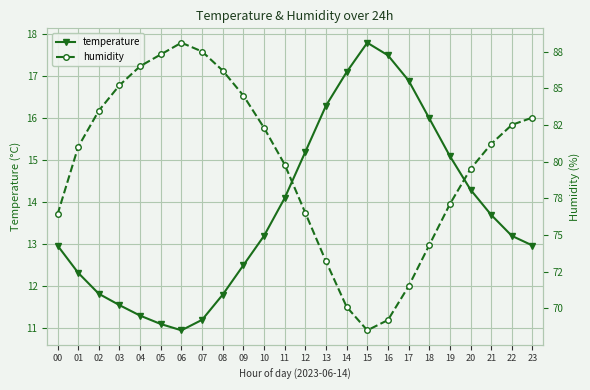

Reading left to right, extract all data points from this chart.

temperature: 13.0	12.3	11.8	11.6	11.3	11.1	10.9	11.2	11.8	12.5	13.2	14.1	15.2	16.3	17.1	17.8	17.5	16.9	16.0	15.1	14.3	13.7	13.2	13.0
humidity: 76.4	81.0	83.5	85.2	86.5	87.3	88.1	87.5	86.2	84.5	82.3	79.8	76.5	73.2	70.1	68.5	69.2	71.5	74.3	77.1	79.5	81.2	82.5	83.0